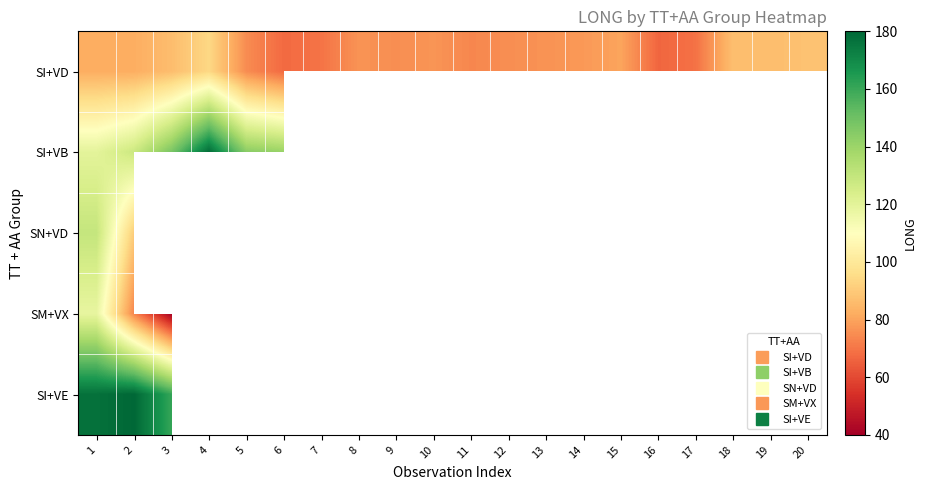

What is the highest value of the SM+VX series?

118.3